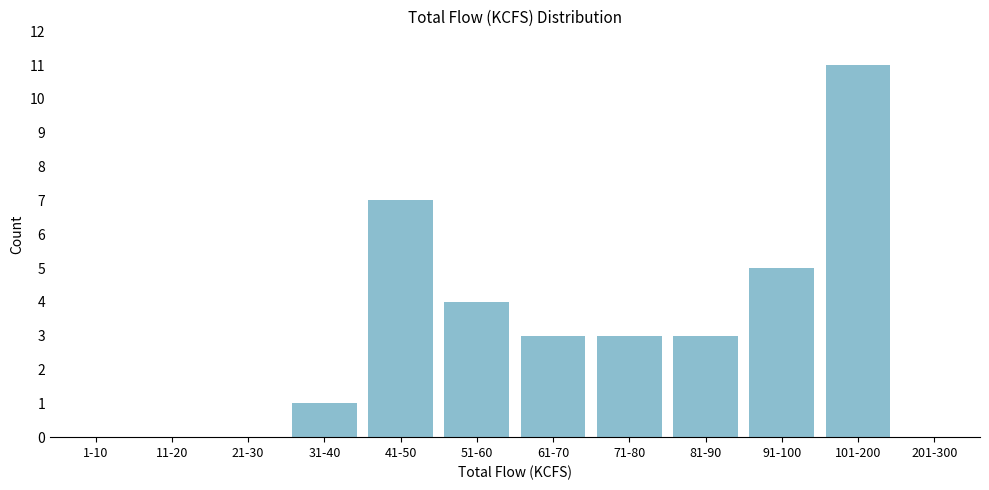

Reading left to right, transcribe all the data shown in this chart.

1-10=0	11-20=0	21-30=0	31-40=1	41-50=7	51-60=4	61-70=3	71-80=3	81-90=3	91-100=5	101-200=11	201-300=0